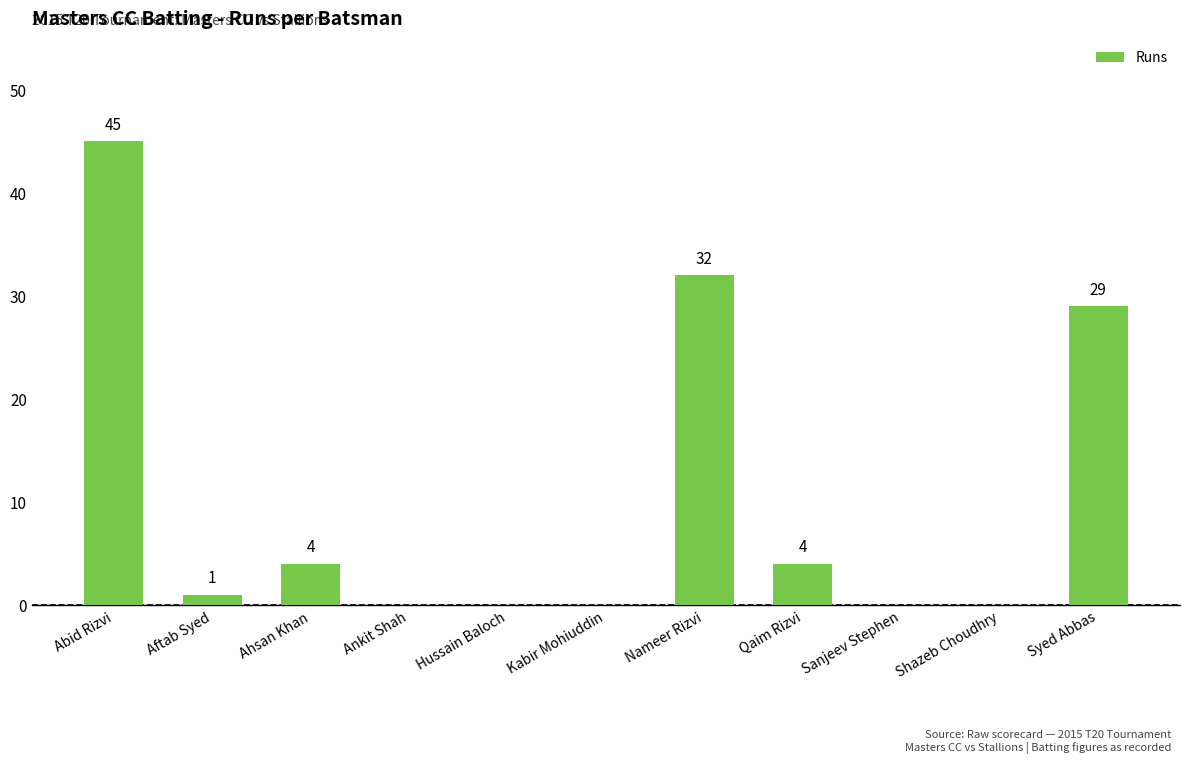

Reading right to left, list all the values displayed in this chart.

Syed Abbas=29	Shazeb Choudhry=0	Sanjeev Stephen=0	Qaim Rizvi=4	Nameer Rizvi=32	Kabir Mohiuddin=0	Hussain Baloch=0	Ankit Shah=0	Ahsan Khan=4	Aftab Syed=1	Abid Rizvi=45